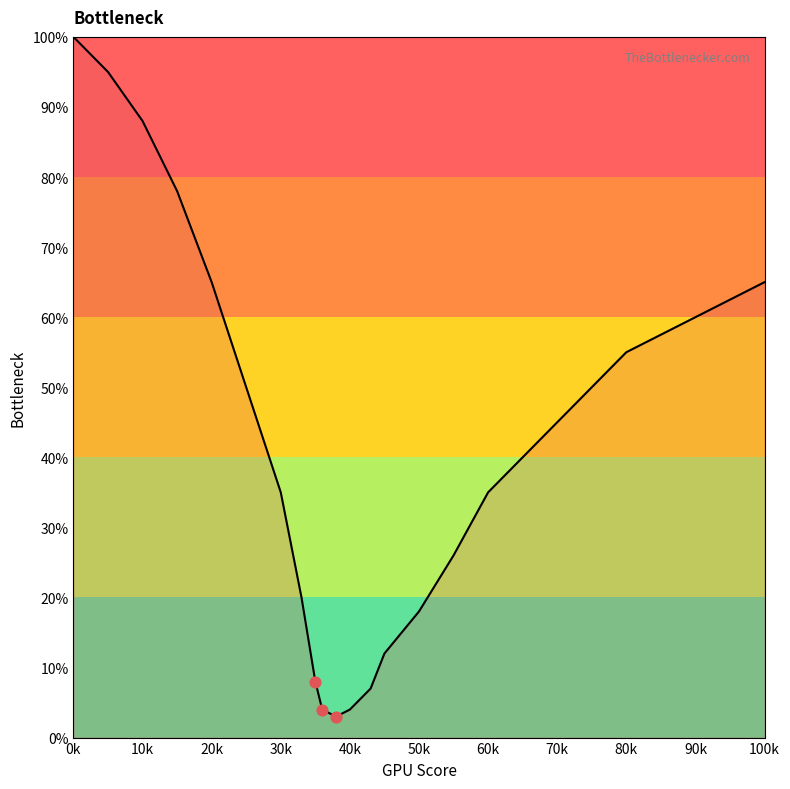

What is the minimum value shown in the chart?

3